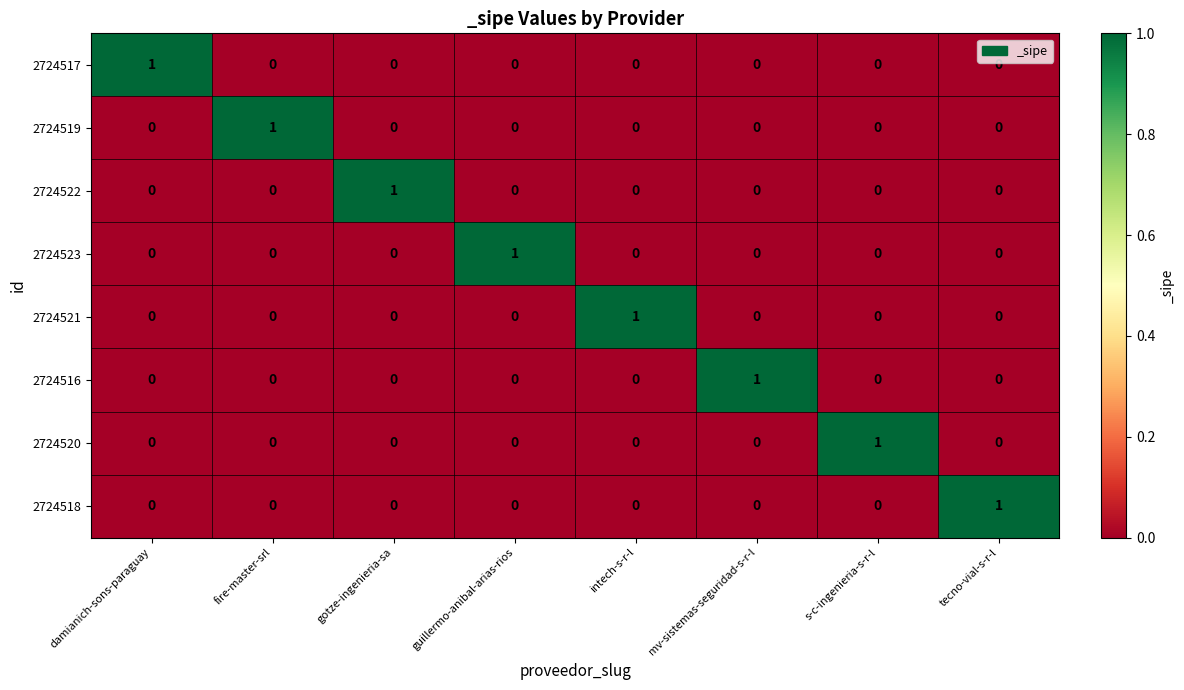

Count the 2724518 values in the range 0 to 1.

8